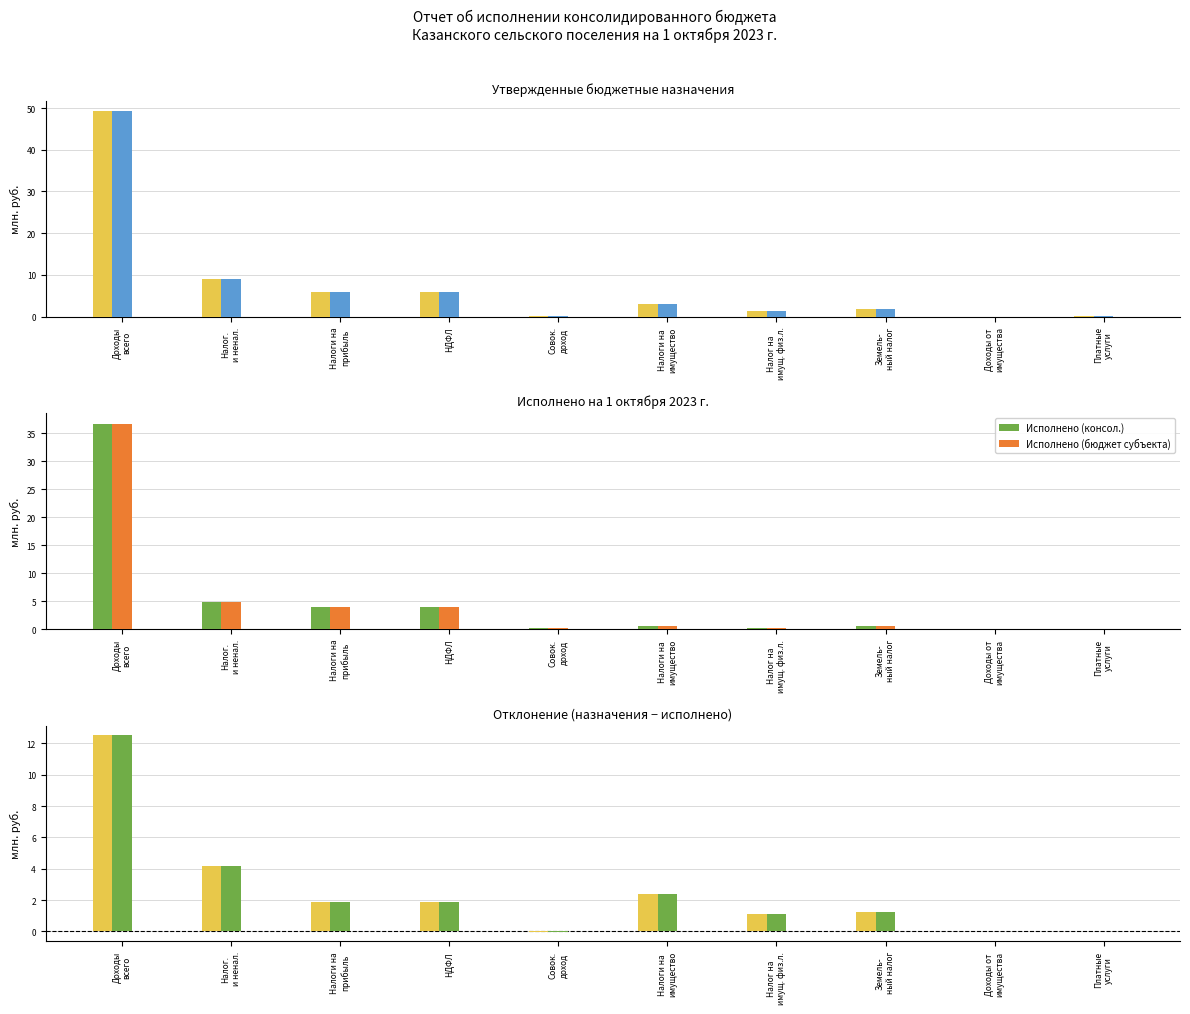

Reading left to right, transcribe all the data shown in this chart.

Утверждено (консол.): Доходы
всего=49.3	Налог.
и ненал.=9.1	Налоги на
прибыль=5.8	НДФЛ=5.8	Совок.
доход=0.2	Налоги на
имущество=3.0	Налог на
имущ. физ.л.=1.2	Земель-
ный налог=1.7	Доходы от
имущества=0.0	Платные
услуги=0.0
Утверждено (бюджет субъекта): Доходы
всего=49.3	Налог.
и ненал.=9.1	Налоги на
прибыль=5.8	НДФЛ=5.8	Совок.
доход=0.2	Налоги на
имущество=3.0	Налог на
имущ. физ.л.=1.2	Земель-
ный налог=1.7	Доходы от
имущества=0.0	Платные
услуги=0.0
Исполнено (консол.): Доходы
всего=36.7	Налог.
и ненал.=4.9	Налоги на
прибыль=3.9	НДФЛ=3.9	Совок.
доход=0.2	Налоги на
имущество=0.6	Налог на
имущ. физ.л.=0.1	Земель-
ный налог=0.5	Доходы от
имущества=0.0	Платные
услуги=0.0
Исполнено (бюджет субъекта): Доходы
всего=36.7	Налог.
и ненал.=4.9	Налоги на
прибыль=3.9	НДФЛ=3.9	Совок.
доход=0.2	Налоги на
имущество=0.6	Налог на
имущ. физ.л.=0.1	Земель-
ный налог=0.5	Доходы от
имущества=0.0	Платные
услуги=0.0
Разность (консол.): Доходы
всего=12.5	Налог.
и ненал.=4.2	Налоги на
прибыль=1.9	НДФЛ=1.9	Совок.
доход=-0.0	Налоги на
имущество=2.4	Налог на
имущ. физ.л.=1.1	Земель-
ный налог=1.2	Доходы от
имущества=0.0	Платные
услуги=0.0
Разность (бюджет субъекта): Доходы
всего=12.5	Налог.
и ненал.=4.2	Налоги на
прибыль=1.9	НДФЛ=1.9	Совок.
доход=-0.0	Налоги на
имущество=2.4	Налог на
имущ. физ.л.=1.1	Земель-
ный налог=1.2	Доходы от
имущества=0.0	Платные
услуги=0.0